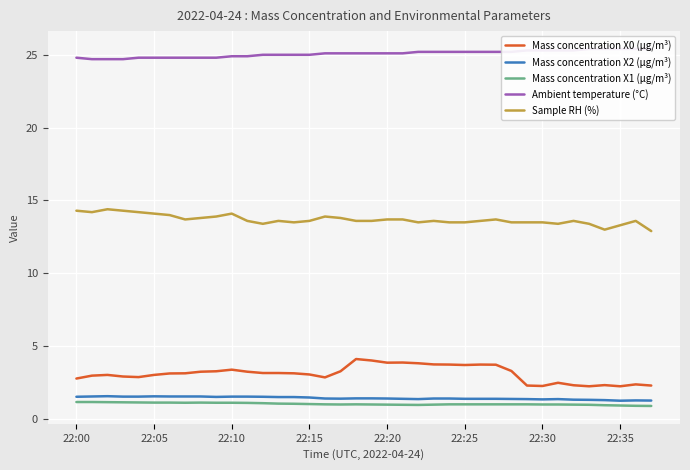

Which series has the widest spread of values?

Mass concentration X0 (μg/m³)